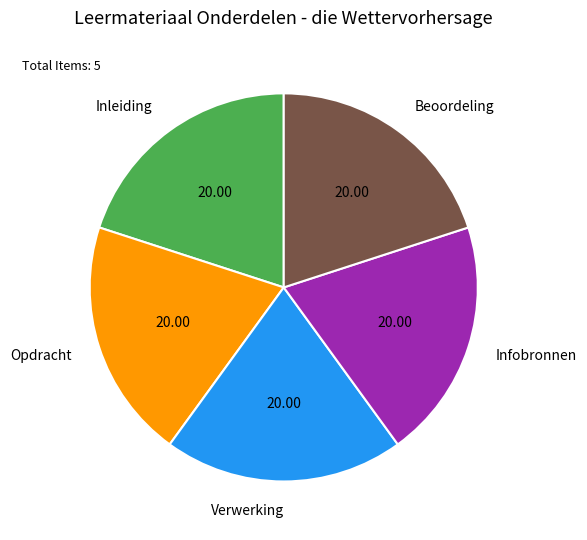

How many segments does this pie chart have?

5